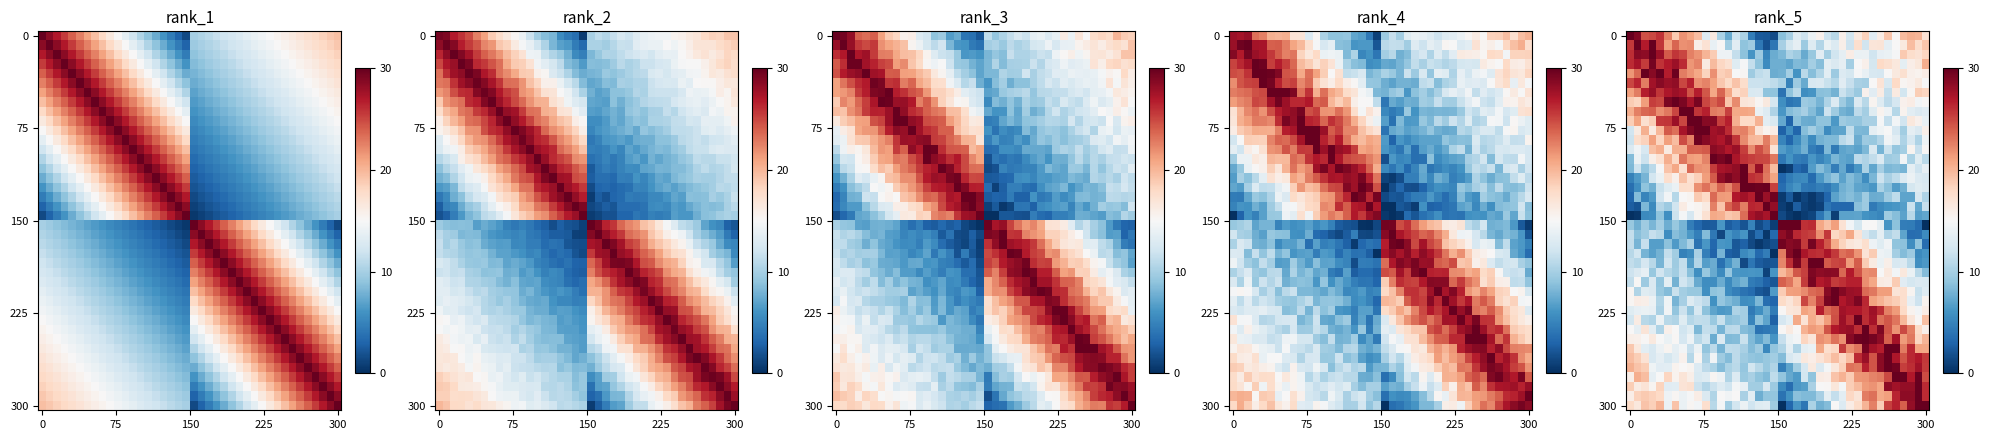

At which category is the sum across all series the highest?

7